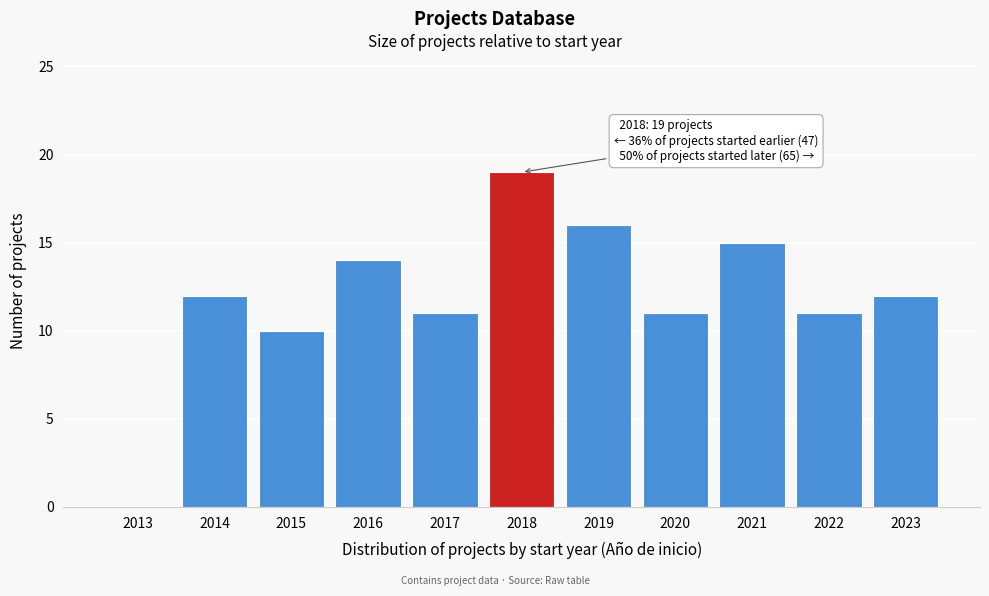

Reading left to right, what are all the values shown in this chart?

2013=0	2014=12	2015=10	2016=14	2017=11	2018=19	2019=16	2020=11	2021=15	2022=11	2023=12